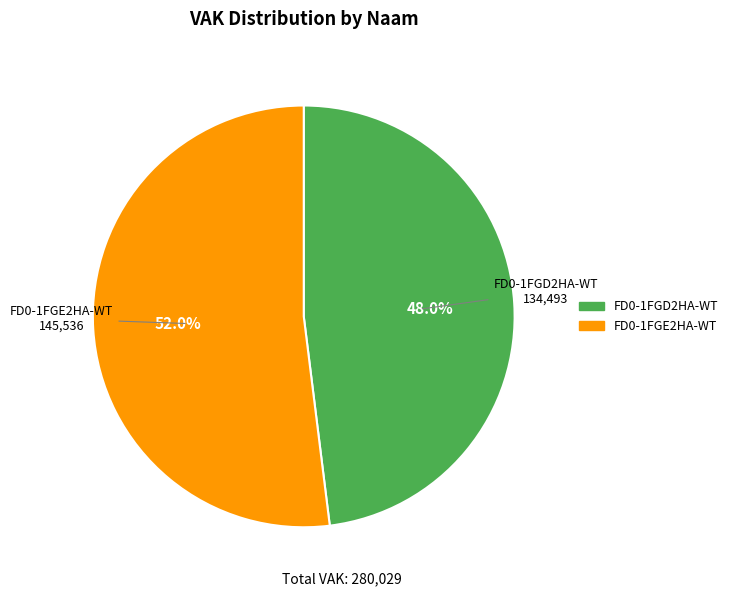

What percentage is NOT represented by FD0-1FGE2HA-WT?

48.0%